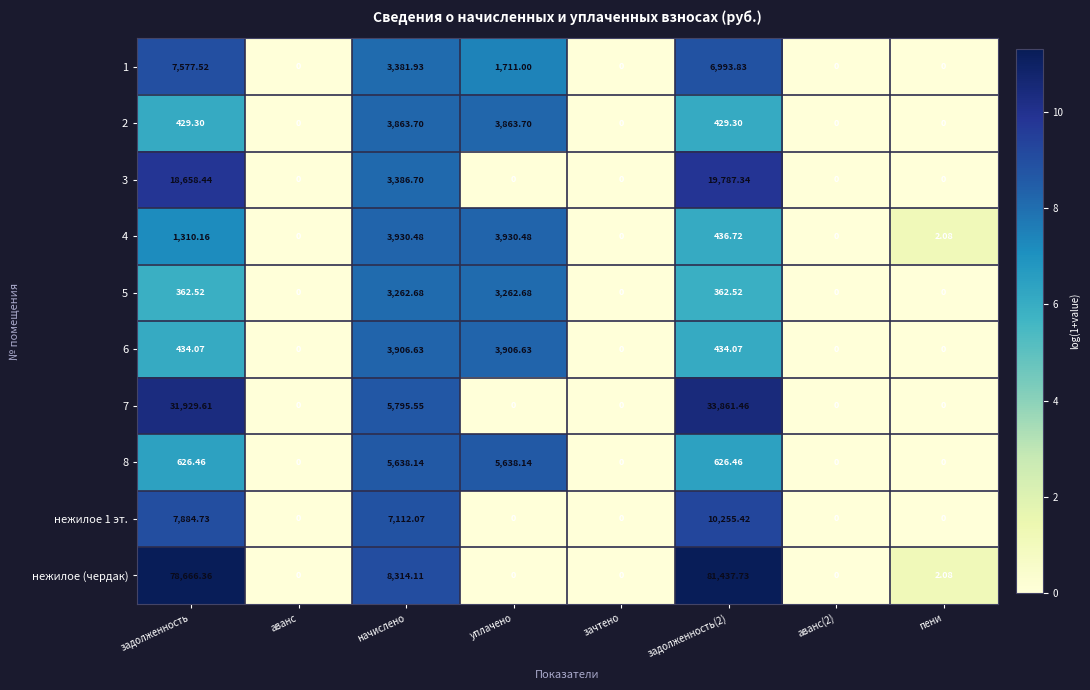

Which series has the largest total across all categories?

нежилое (чердак)